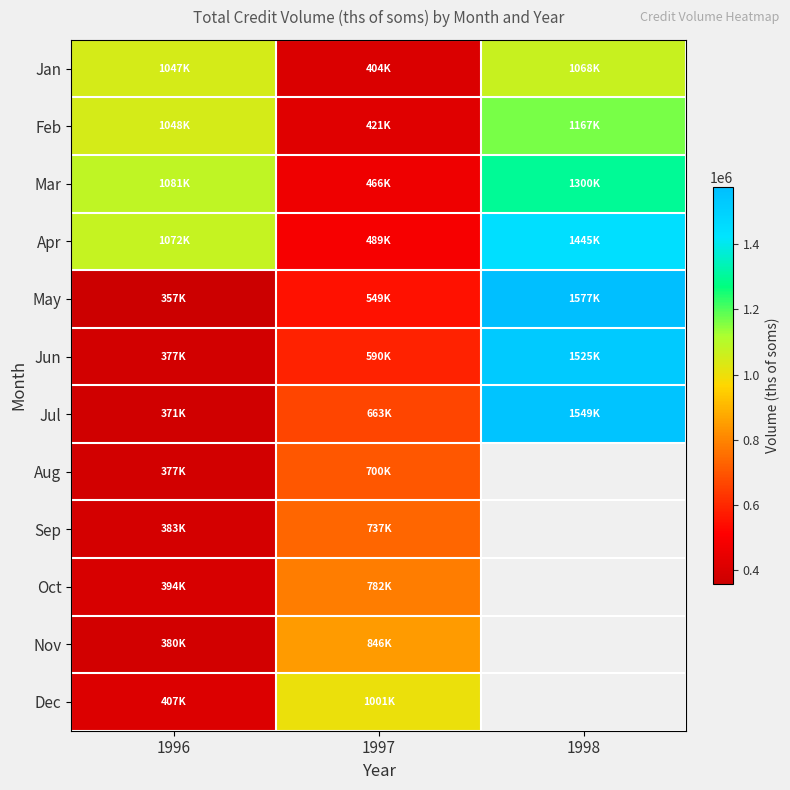

How many values in the Oct series are below 781993?

1